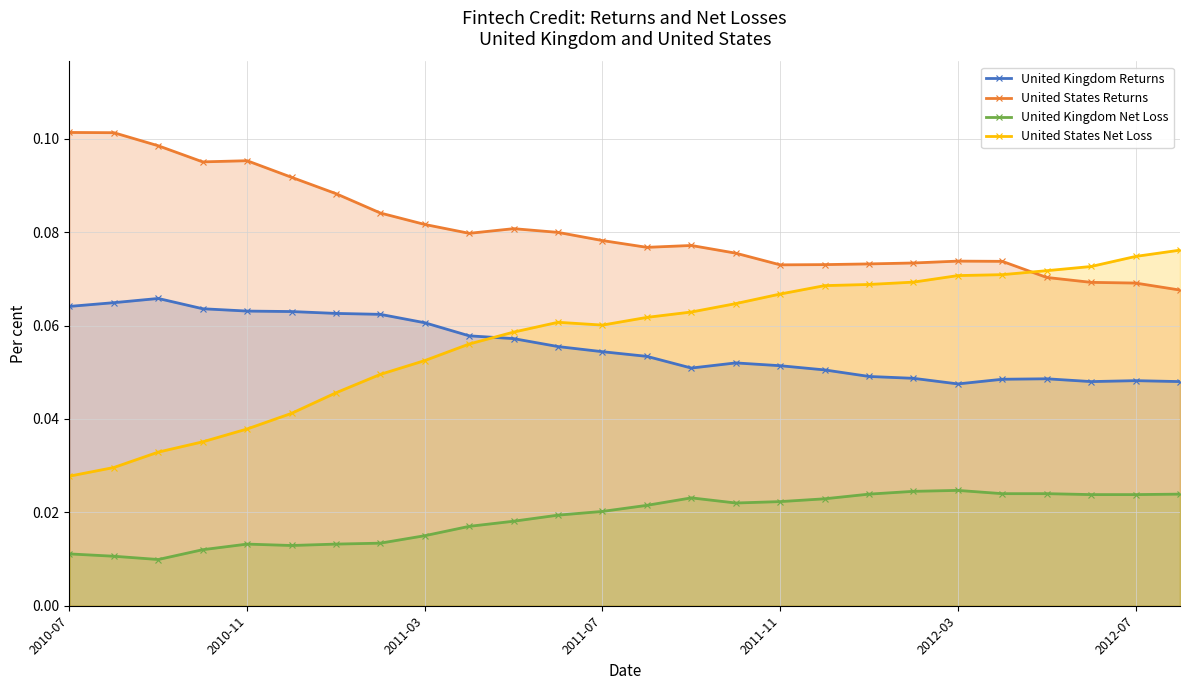

True or false: United Kingdom Net Loss has a value of 0.0 at 21.

True